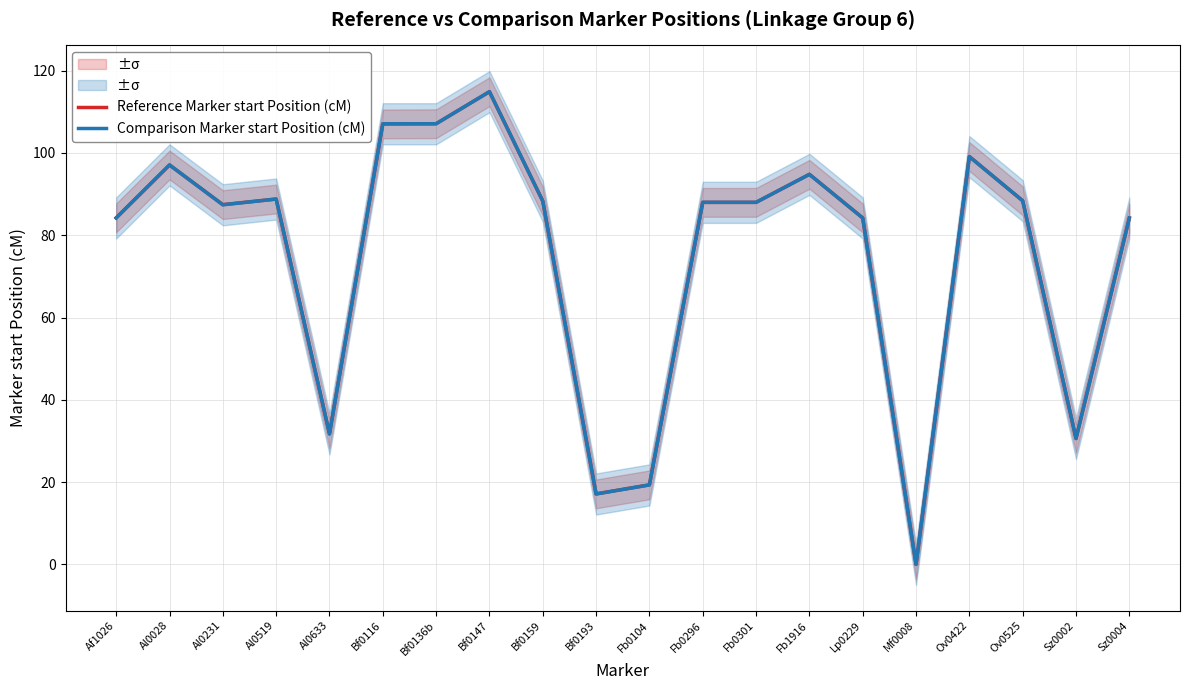

At which category is the sum across all series the highest?

Bf0147